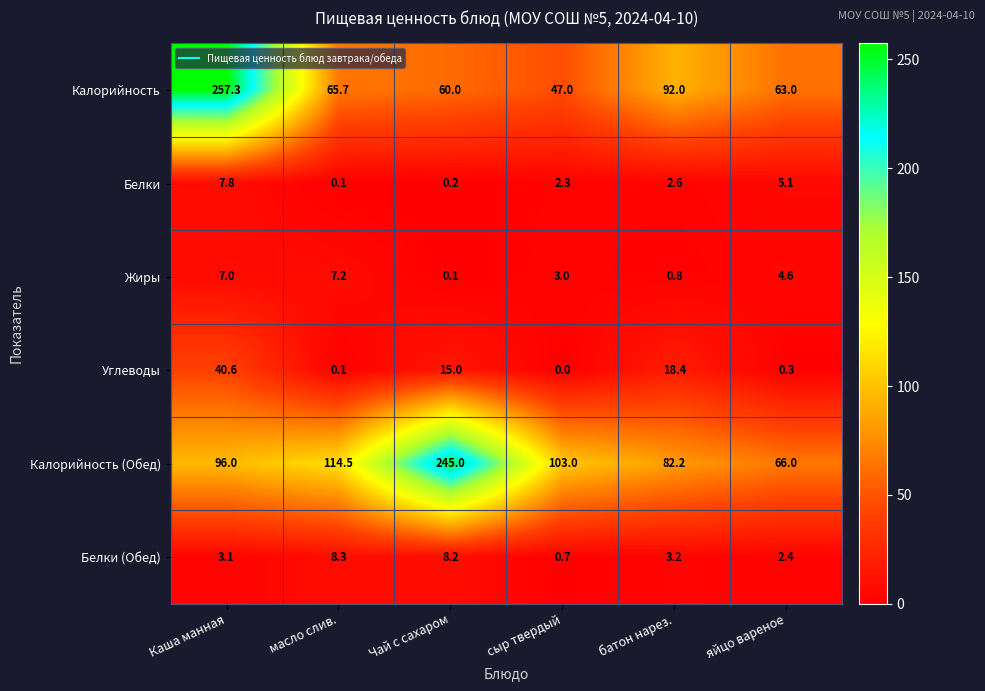

What is the total value across all series at сыр твердый?

156.0